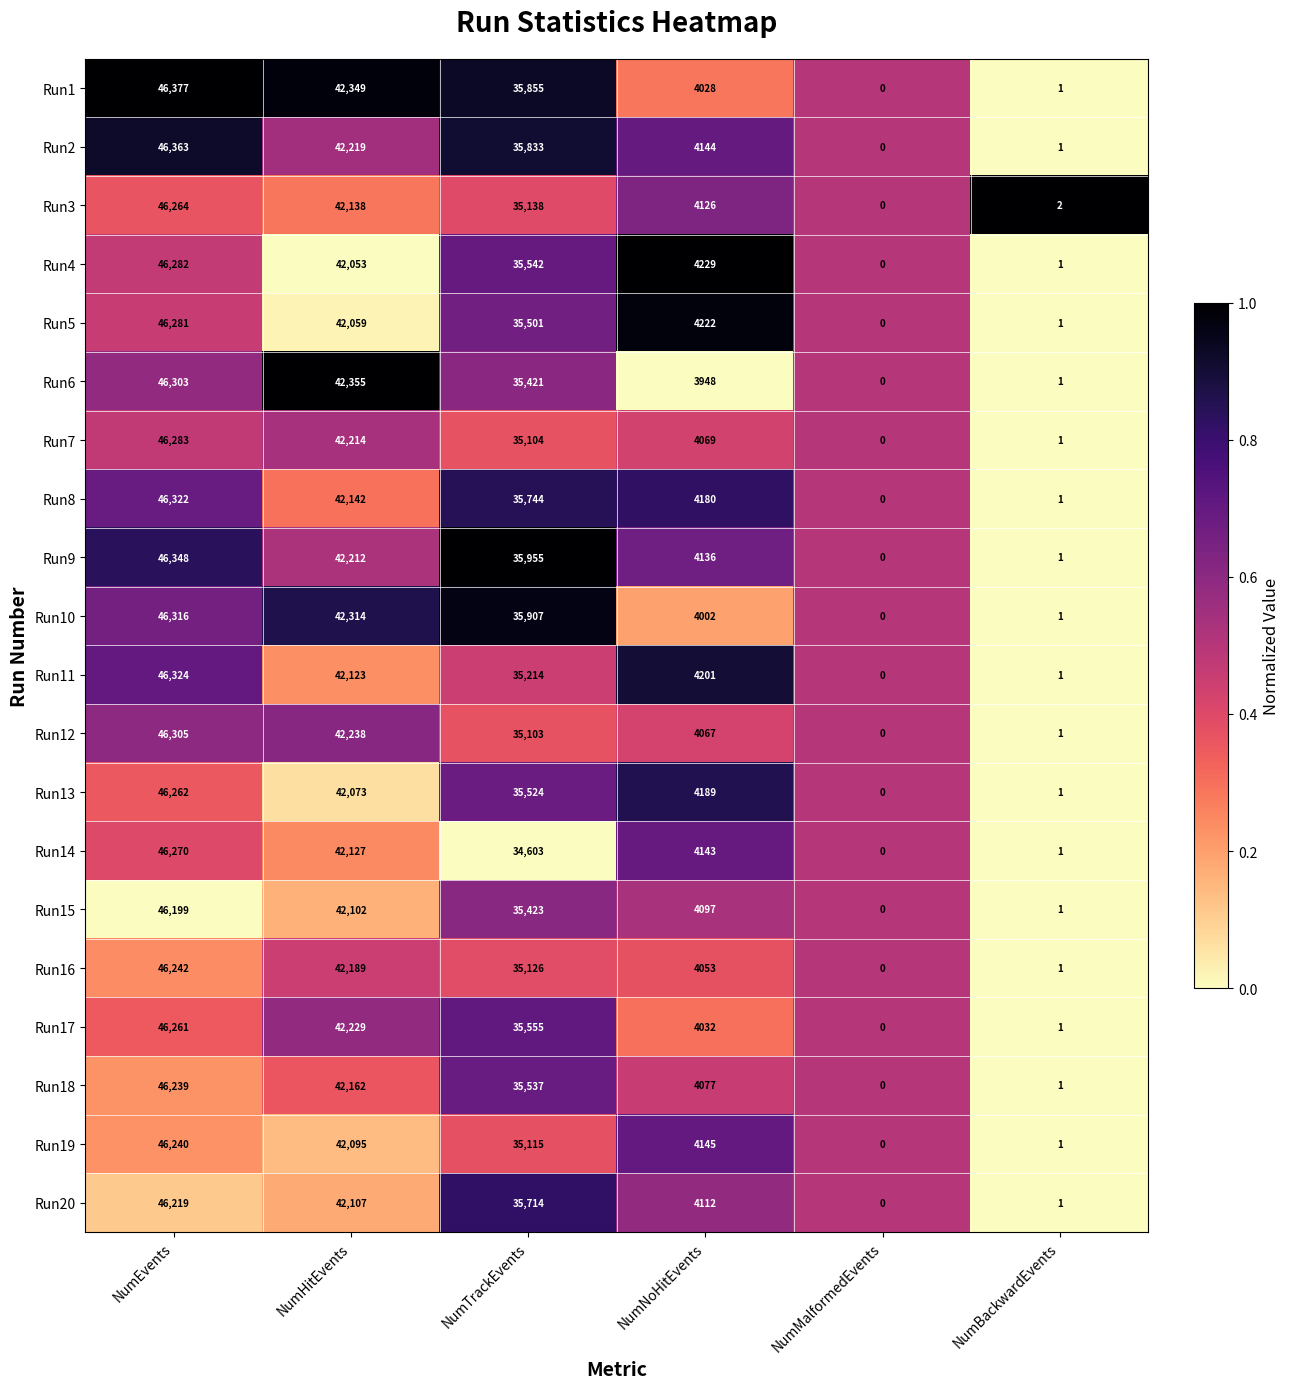

How many distinct data groups are displayed?

20